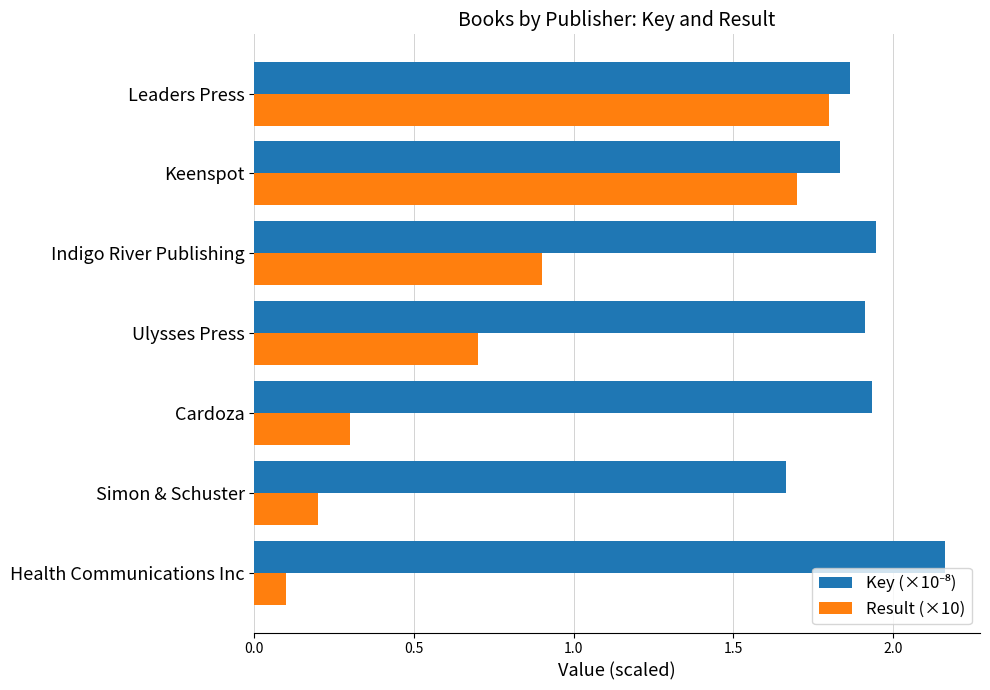

What is the total value across all series at Keenspot?

3.5